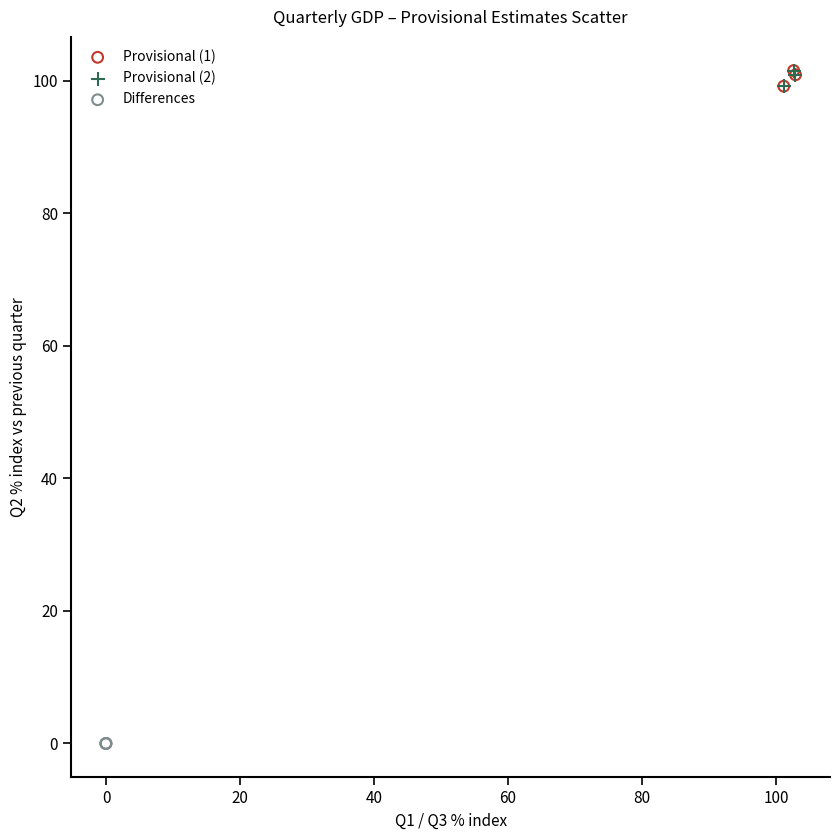

Which series has the largest Y range (max minus min)?

Provisional (1)